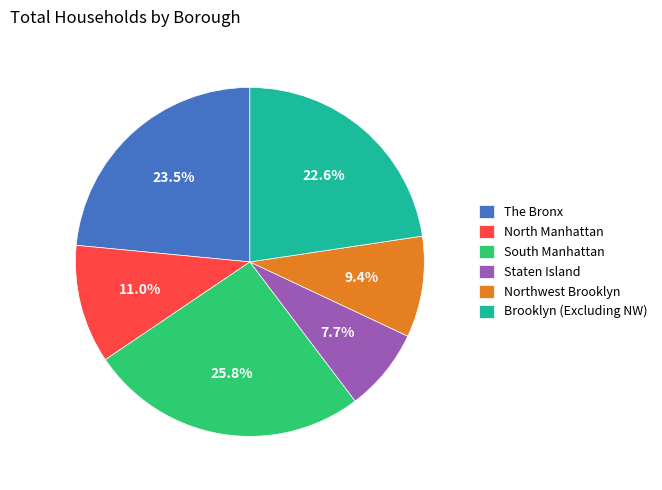

Which has a higher value, Northwest Brooklyn or South Manhattan?

South Manhattan